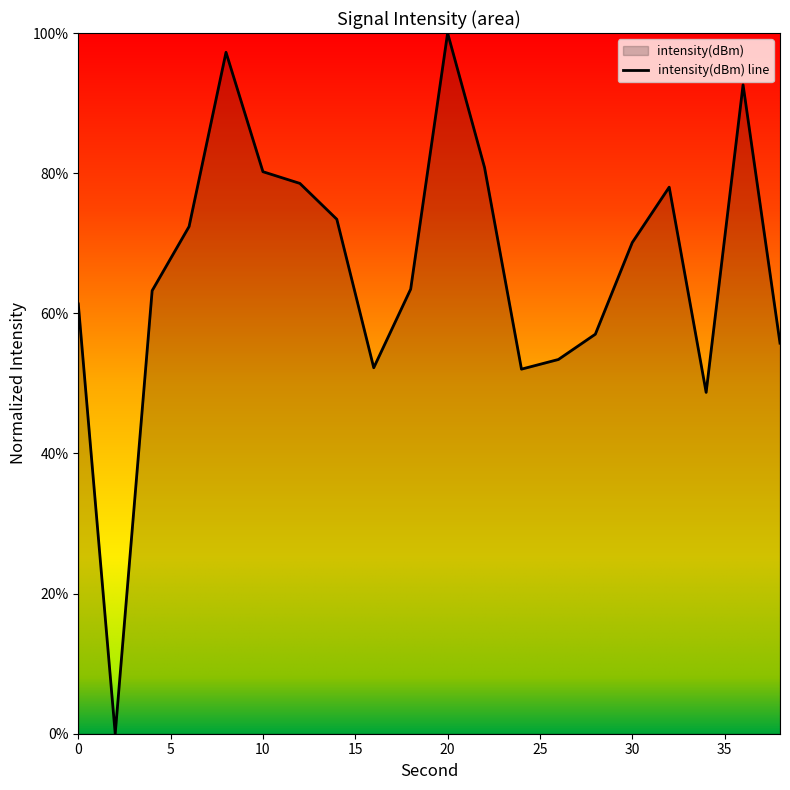

The value at 2 is 0.0. True or false?

True